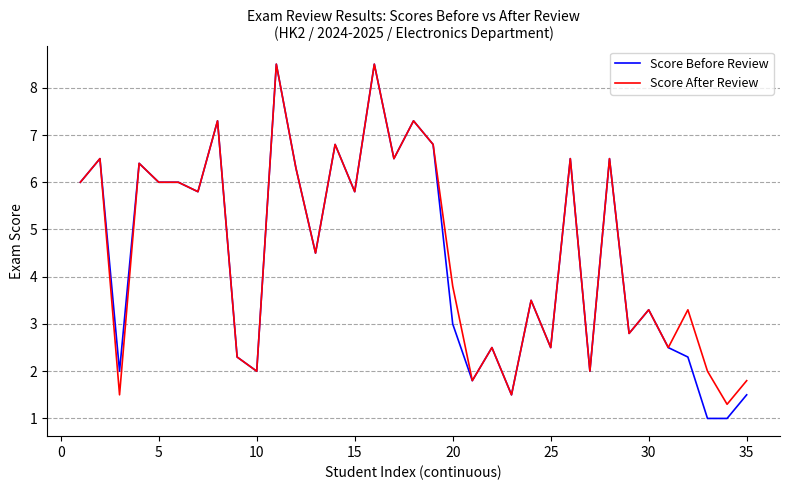

Reading left to right, what are all the values shown in this chart?

Score Before Review: 6.0	6.5	2.0	6.4	6.0	6.0	5.8	7.3	2.3	2.0	8.5	6.3	4.5	6.8	5.8	8.5	6.5	7.3	6.8	3.0	1.8	2.5	1.5	3.5	2.5	6.5	2.0	6.5	2.8	3.3	2.5	2.3	1.0	1.0	1.5
Score After Review: 6.0	6.5	1.5	6.4	6.0	6.0	5.8	7.3	2.3	2.0	8.5	6.3	4.5	6.8	5.8	8.5	6.5	7.3	6.8	3.8	1.8	2.5	1.5	3.5	2.5	6.5	2.0	6.5	2.8	3.3	2.5	3.3	2.0	1.3	1.8